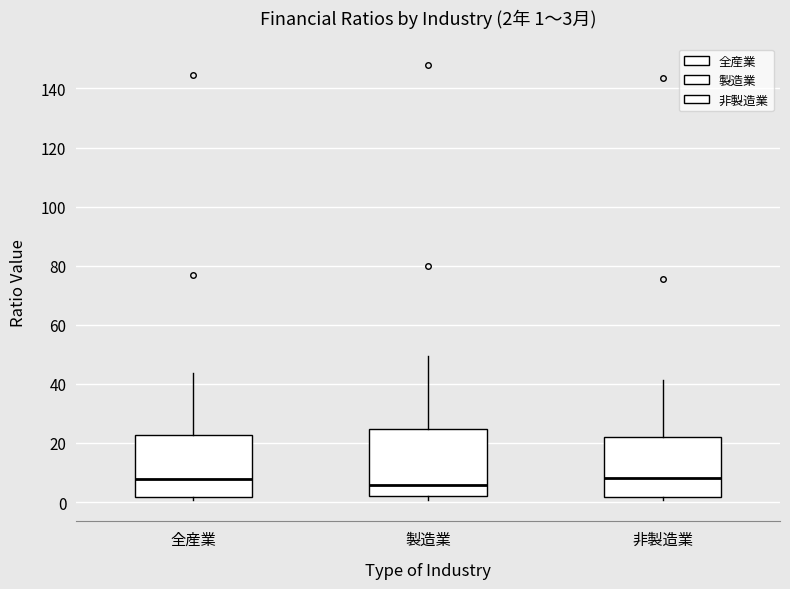

Which box has the lowest median line?

製造業